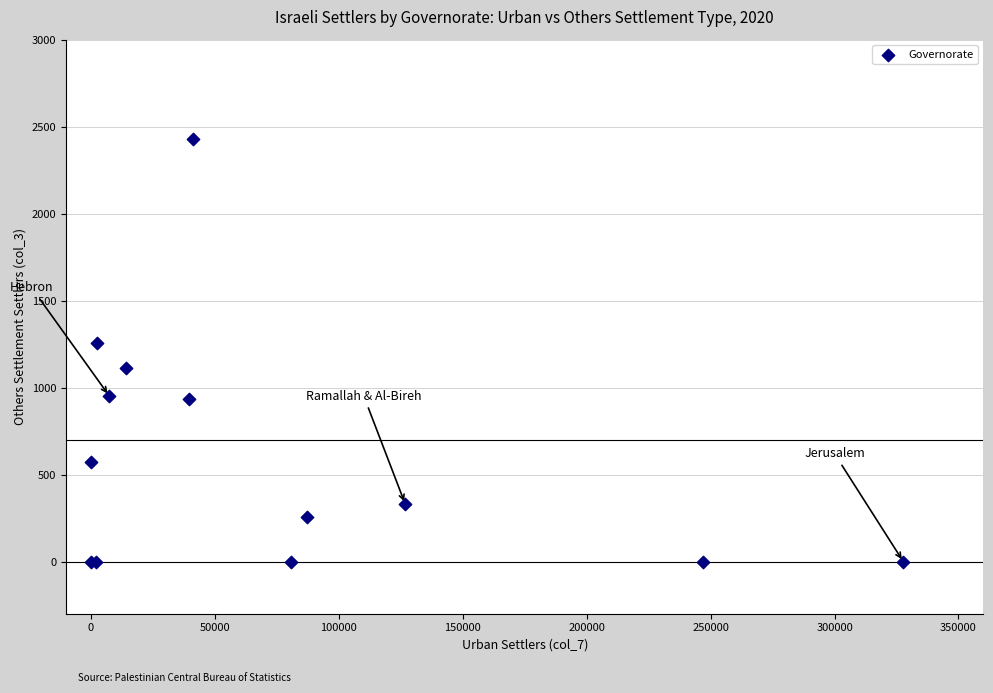

What Y value in the scatter plot is closest to 1213?

1255